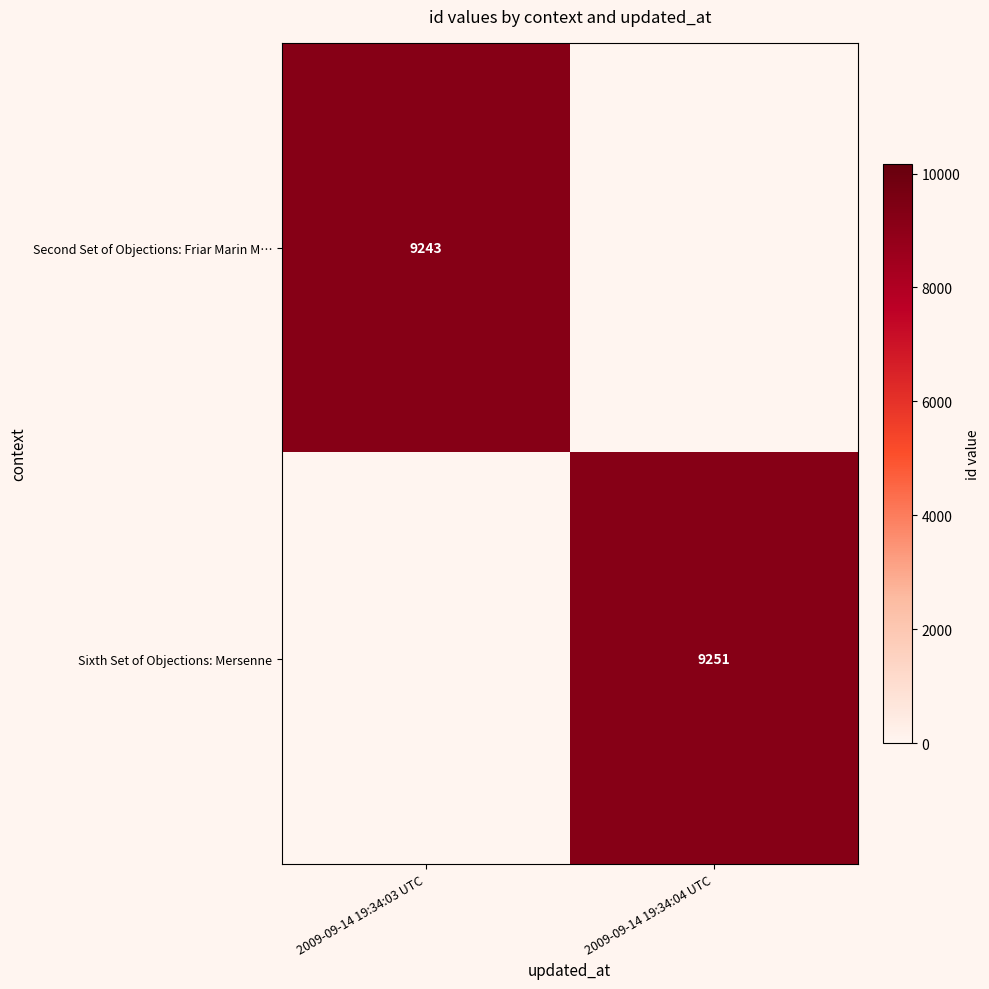

The Second Set of Objections: Friar Marin M… series shows 9243 at 2009-09-14 19:34:03 UTC. True or false?

True